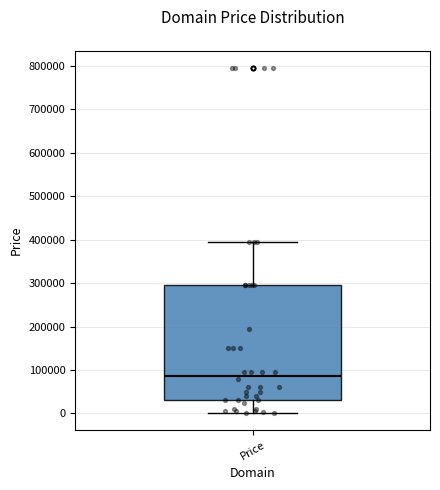

Where does the lower whisker of the box for Price end on the y-axis? The values are not printed on the chart, so give them approximately, as read against the axis.

0